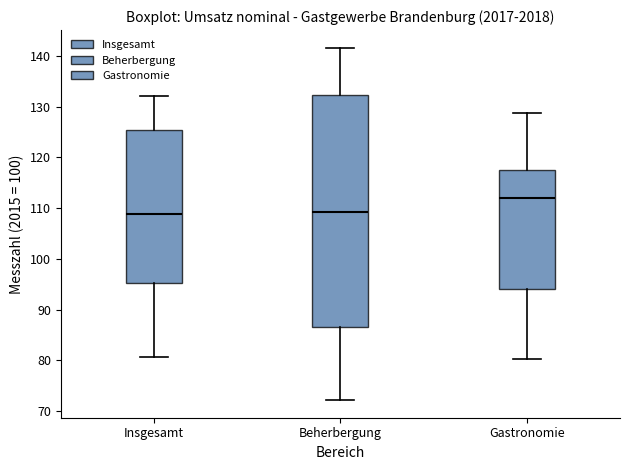

Reading left to right, read every box against the y-axis: the position of its median line, the range the box covers, and the ends of its whiskers. The values are not printed on the chart, so give them approximately, as read against the axis.

Insgesamt: median 109, box 95 to 125, whiskers 81 to 132
Beherbergung: median 109, box 87 to 132, whiskers 72 to 142
Gastronomie: median 112, box 94 to 118, whiskers 80 to 129